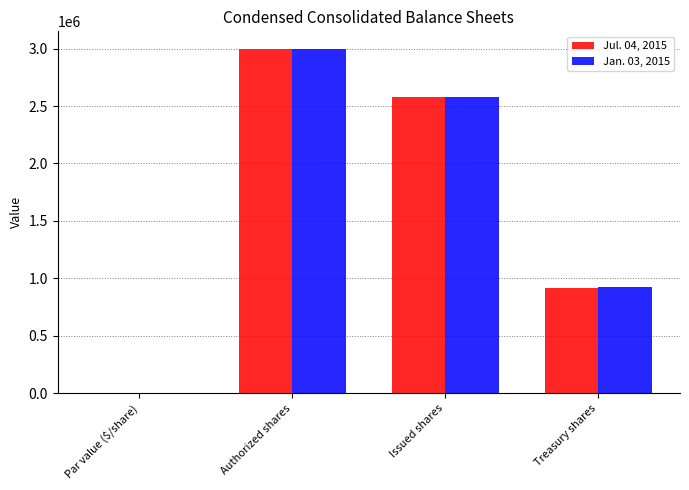

Read the Jan. 03, 2015 value at Issued shares.

2574264.0